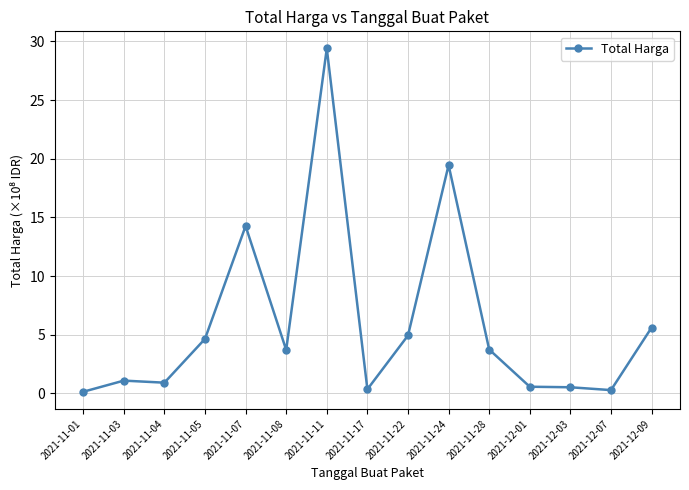

What is the sum of all values?

89.5